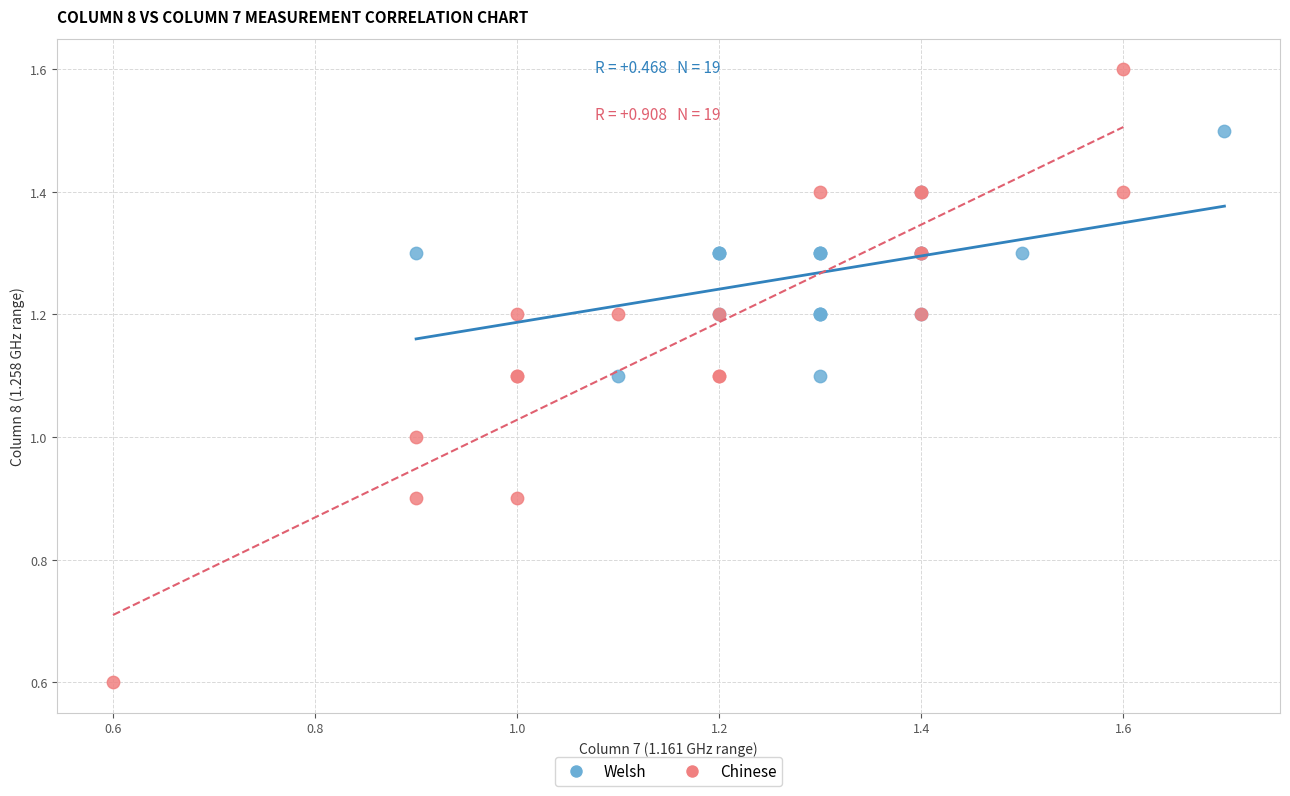

Which series has the largest Y range (max minus min)?

Chinese